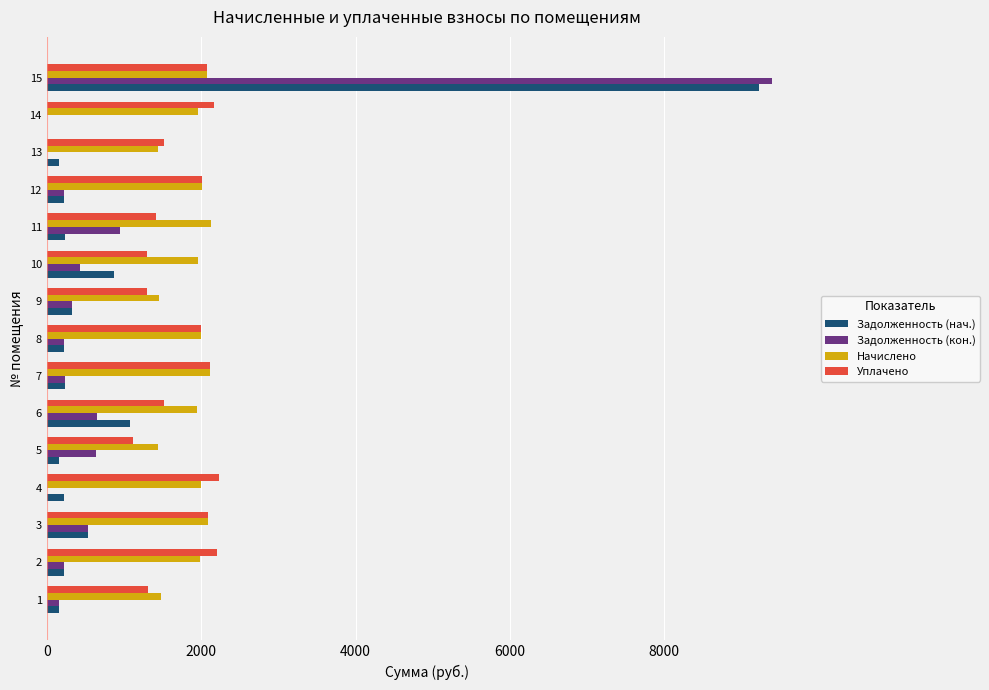

What is the sum of all Начислено values?

28071.5